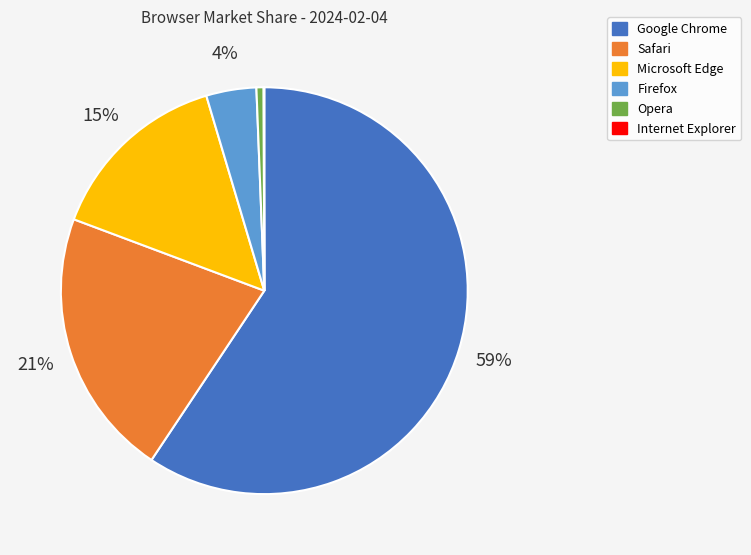

What is the largest slice in the pie chart?

Google Chrome